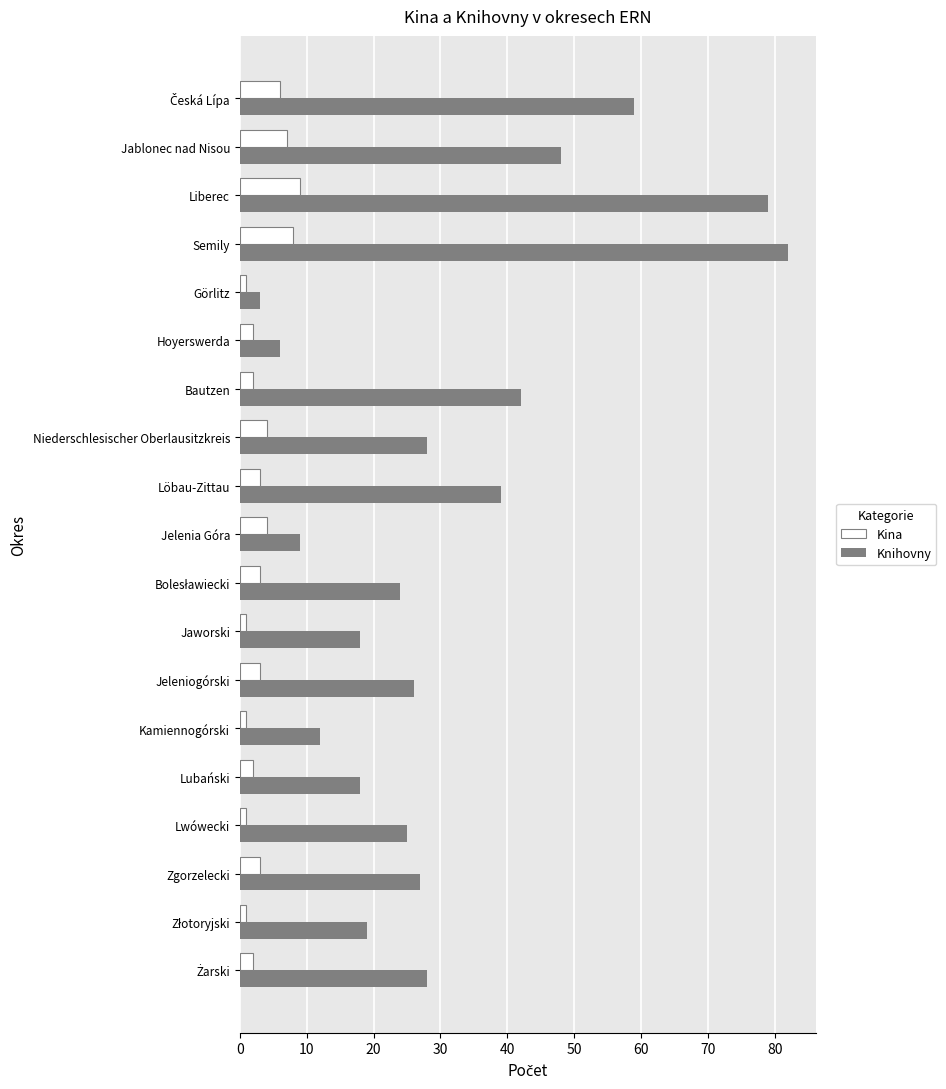

Which series changed the most between Niederschlesischer Oberlausitzkreis and Lwówecki?

Knihovny